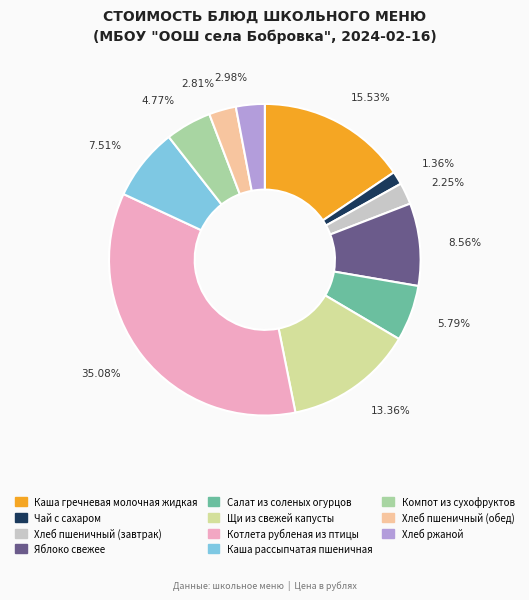

Approximately how many times larger is the value at Каша гречневая молочная жидкая compared to Хлеб ржаной?

5.2